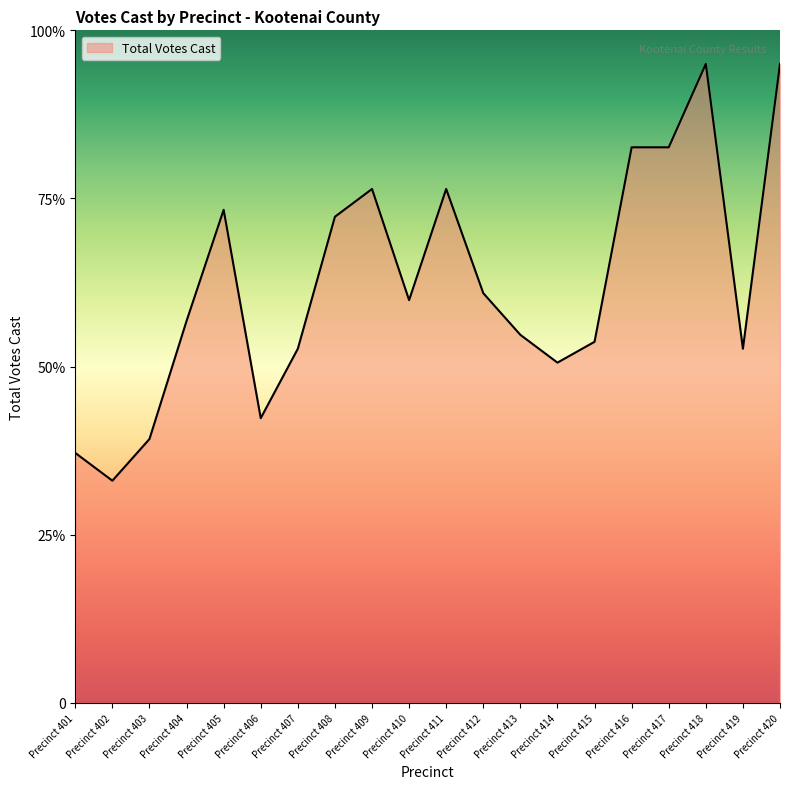

Between Precinct 412 and Precinct 410, which is larger?

Precinct 412